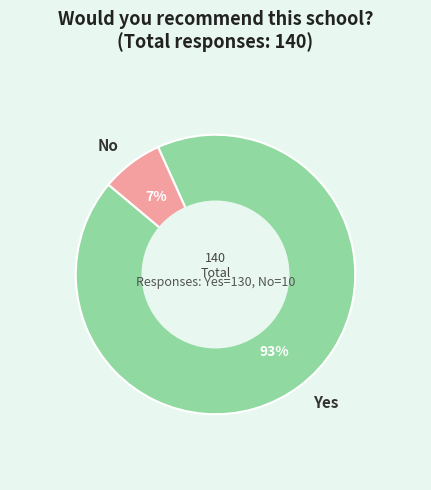

True or false: Yes accounts for 86% of the total.

False